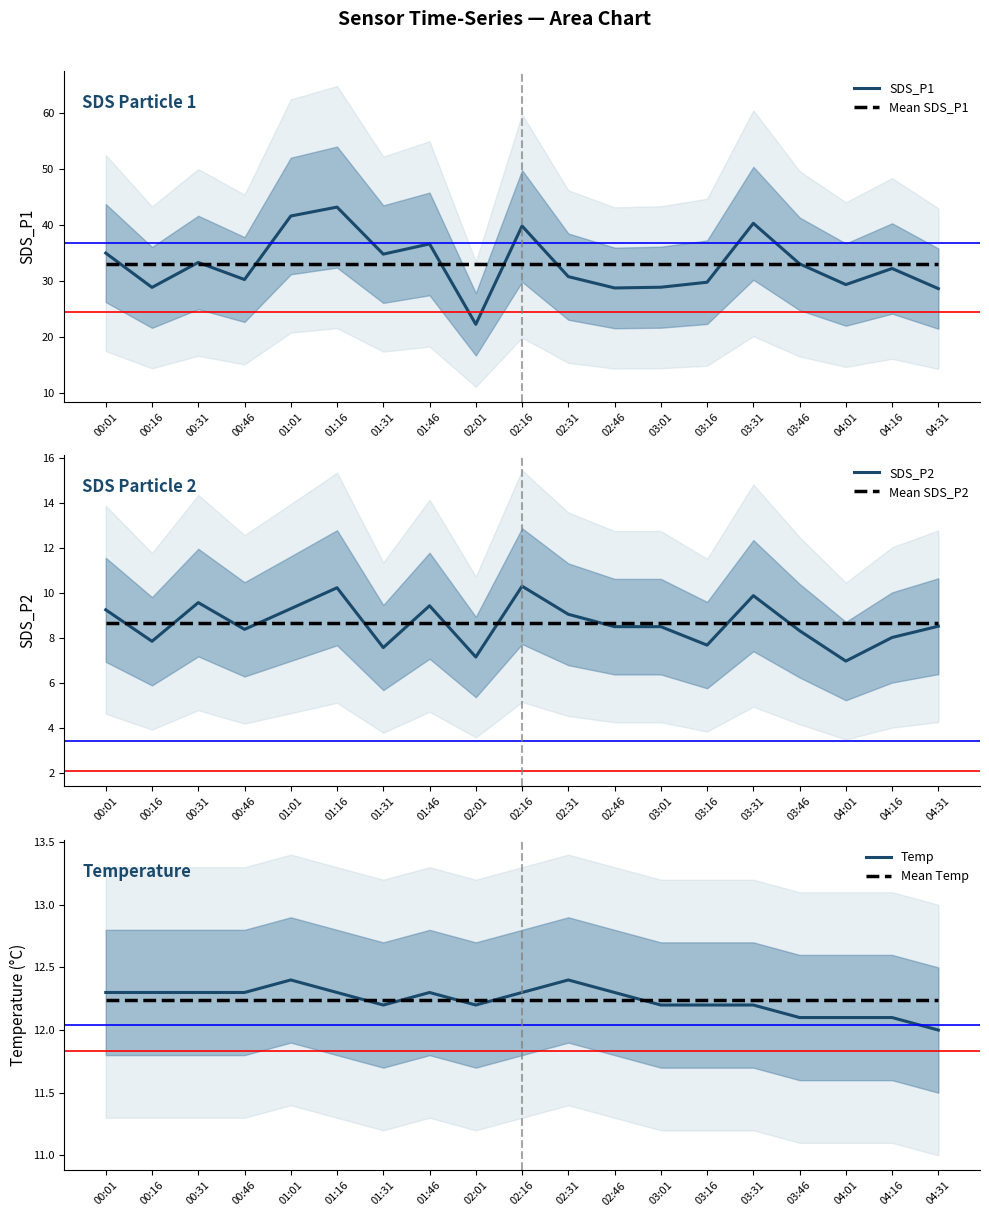

Rank the categories by Temp value from lowest to highest.

04:31, 03:46, 04:01, 04:16, 01:31, 02:01, 03:01, 03:16, 03:31, 00:01, 00:16, 00:31, 00:46, 01:16, 01:46, 02:16, 02:46, 01:01, 02:31